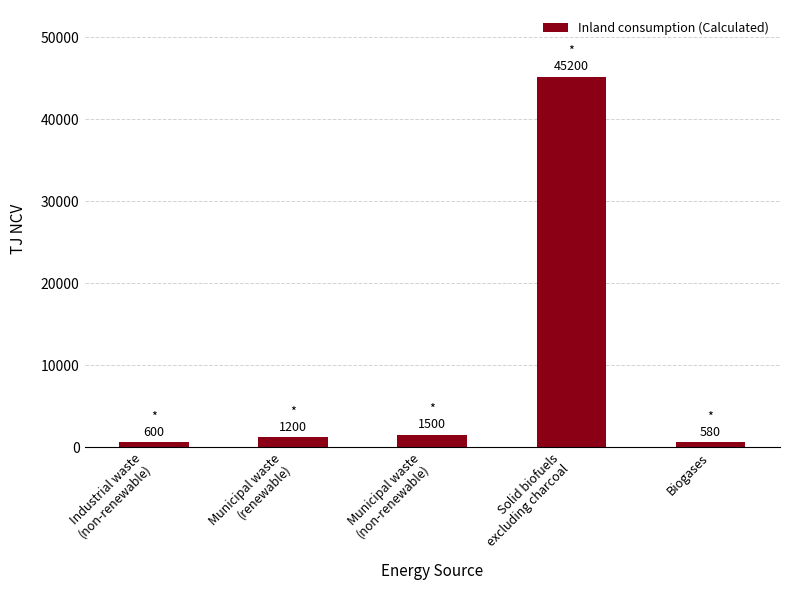

How many bars are there in total?

5